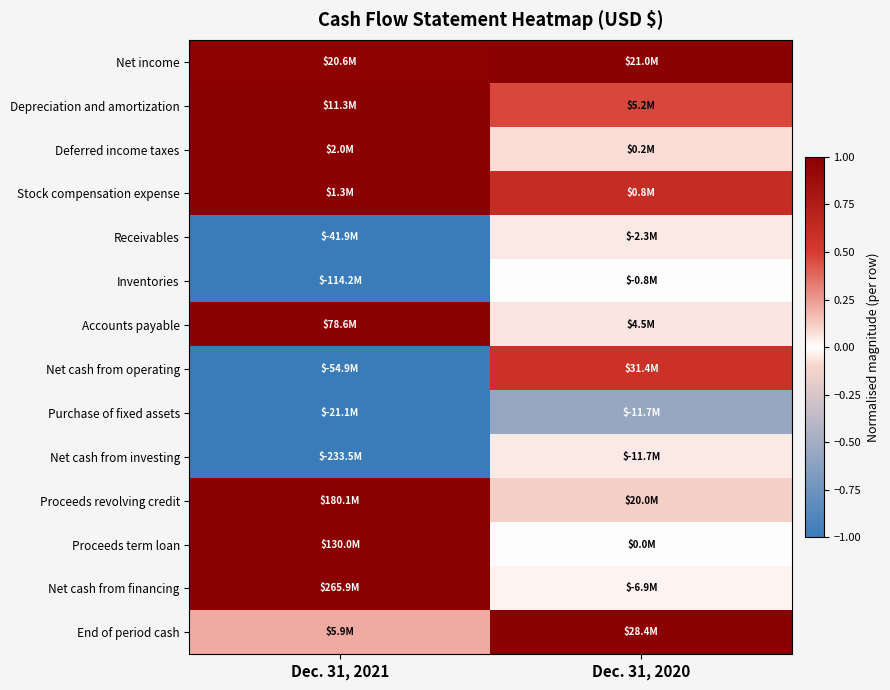

What is the spread (max minus min) of values at Dec. 31, 2021?

2.0